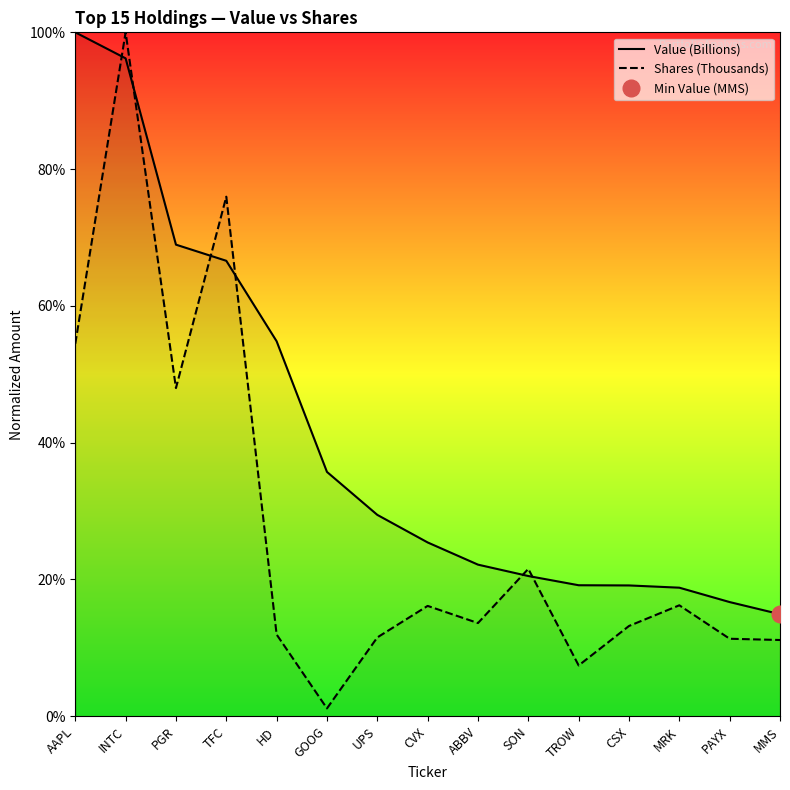

The Shares (Thousands) series shows 0.1 at TROW. True or false?

False